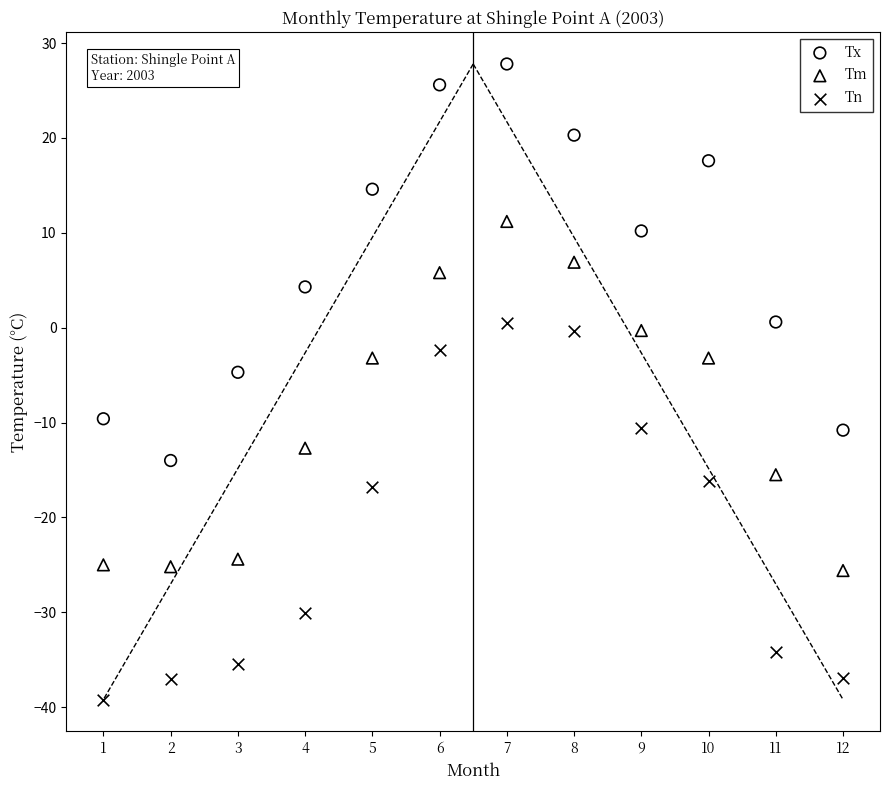

Which series contains the highest Y value?

Tx